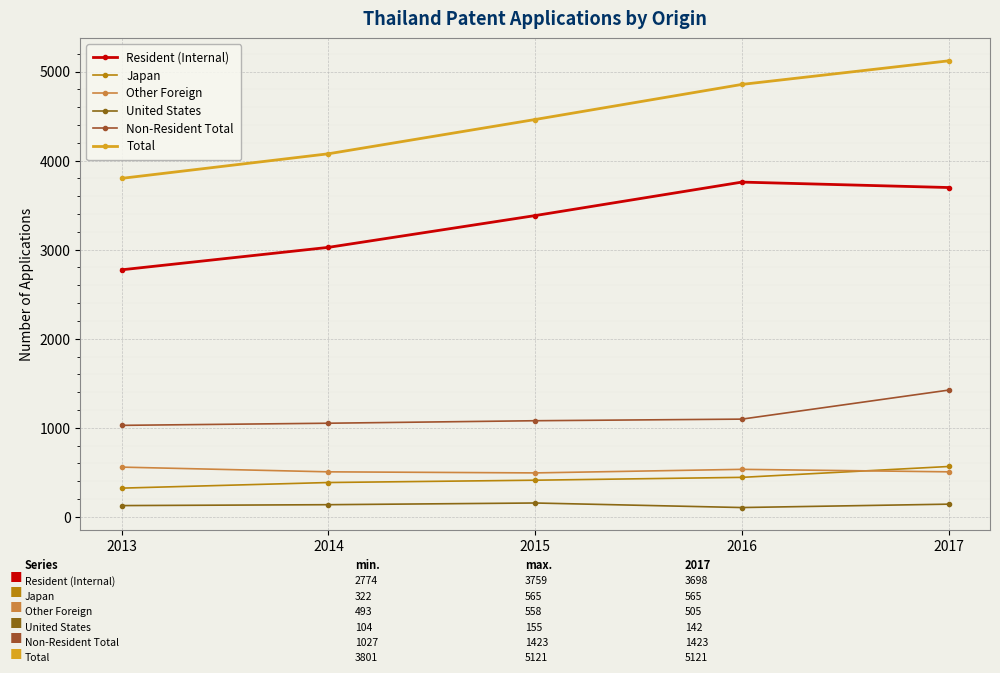

The Resident (Internal) series shows 3383 at 2015. True or false?

True